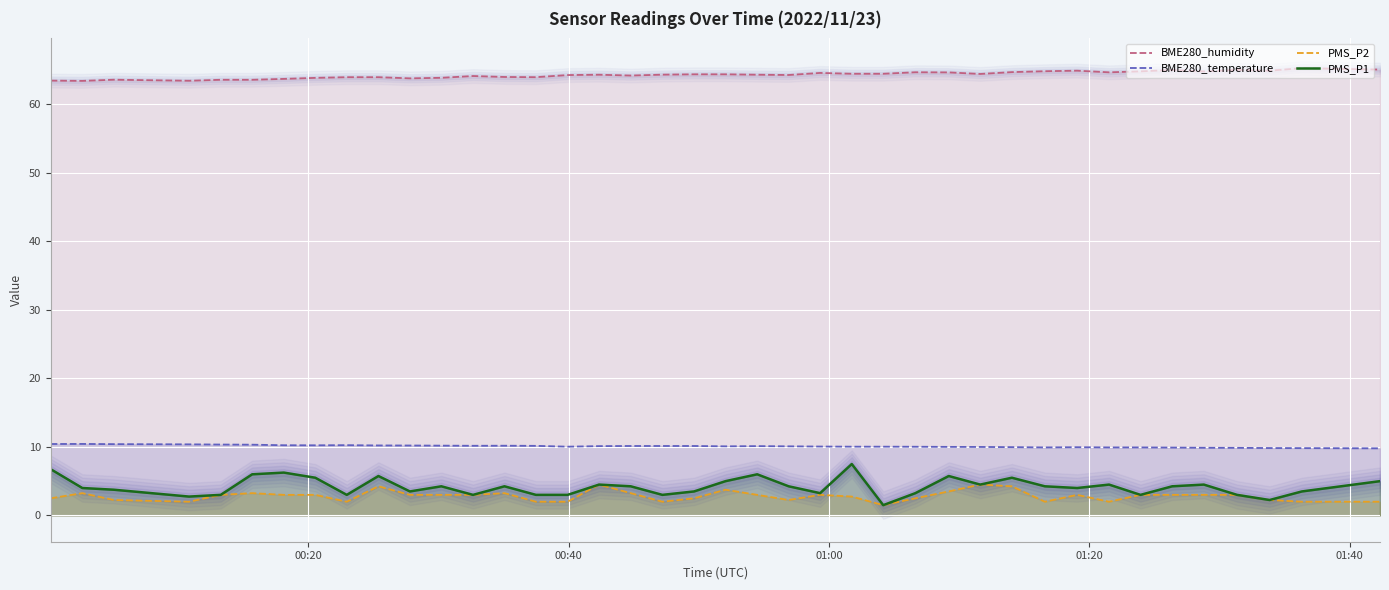

What is the lowest value of the BME280_humidity series?

63.4